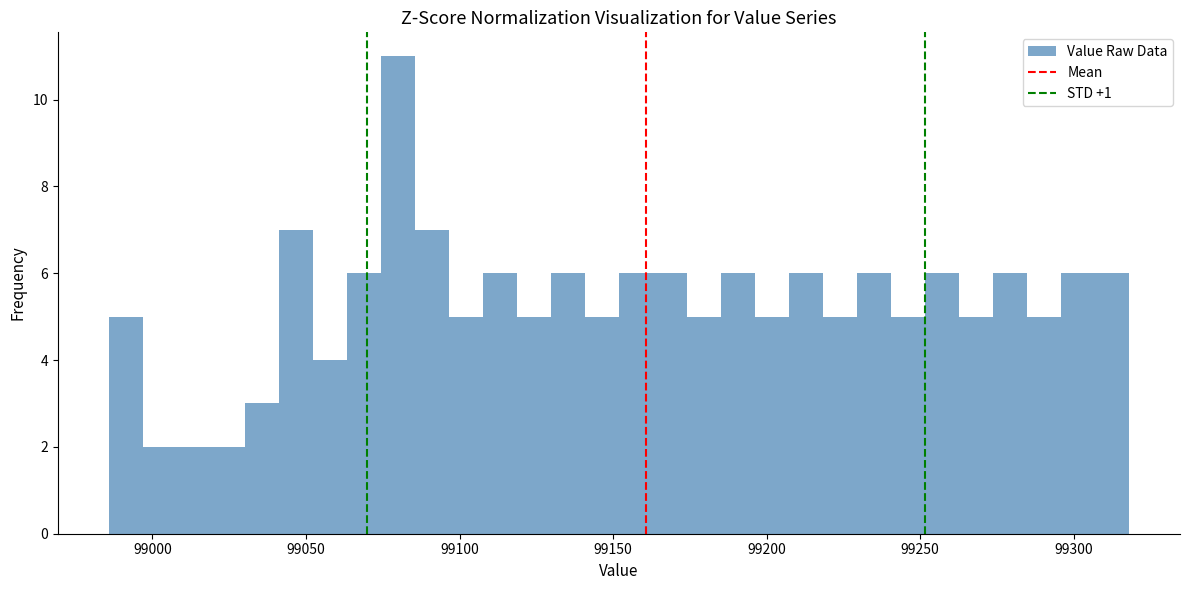

Around what value on the x-axis is the tallest bar? Give the approximate position of its centre, as read against the axis.

99080